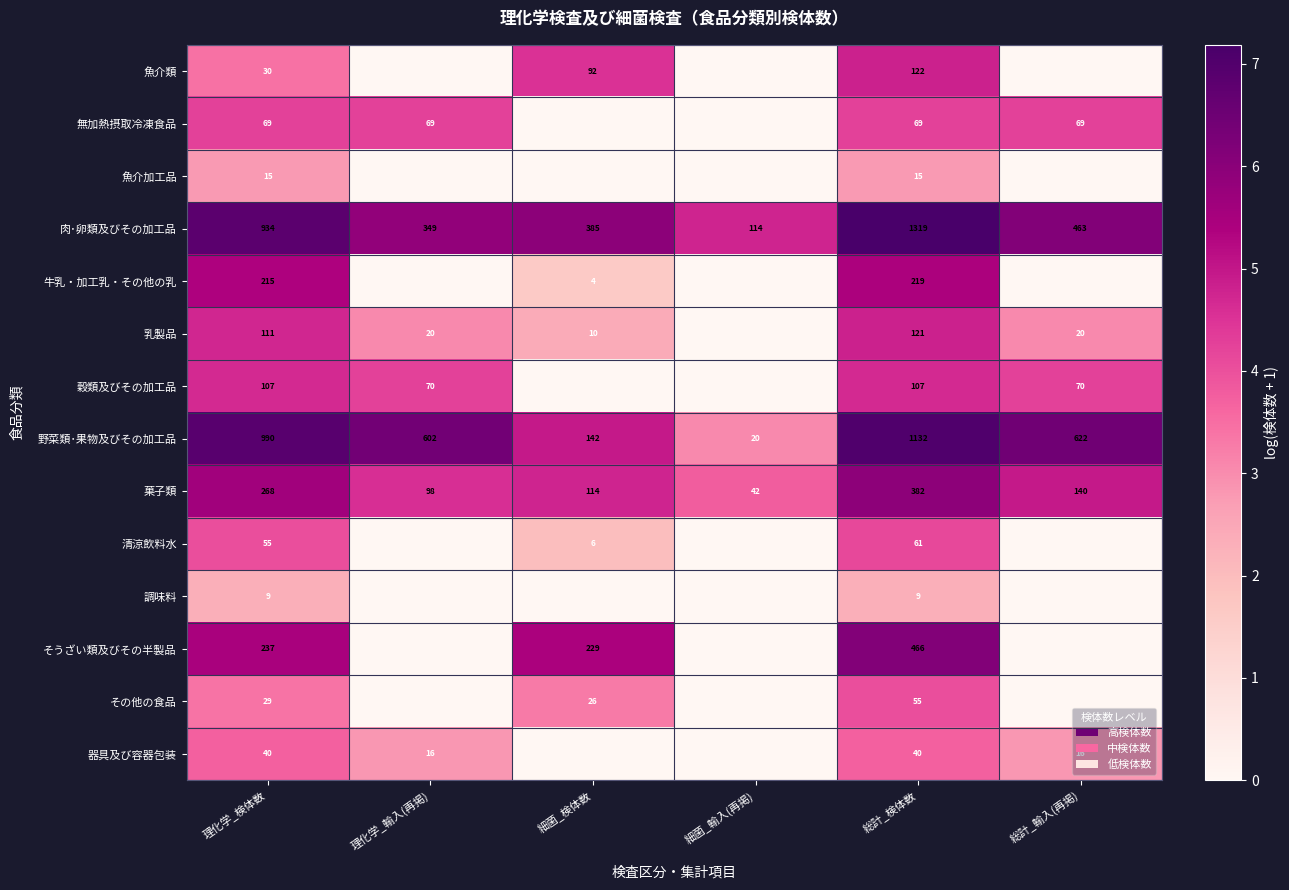

At 理化学_検体数, list the series in order from smallest to largest.

調味料, 魚介加工品, その他の食品, 魚介類, 器具及び容器包装, 清涼飲料水, 無加熱摂取冷凍食品, 穀類及びその加工品, 乳製品, 牛乳・加工乳・その他の乳, そうざい類及びその半製品, 菓子類, 肉･卵類及びその加工品, 野菜類･果物及びその加工品